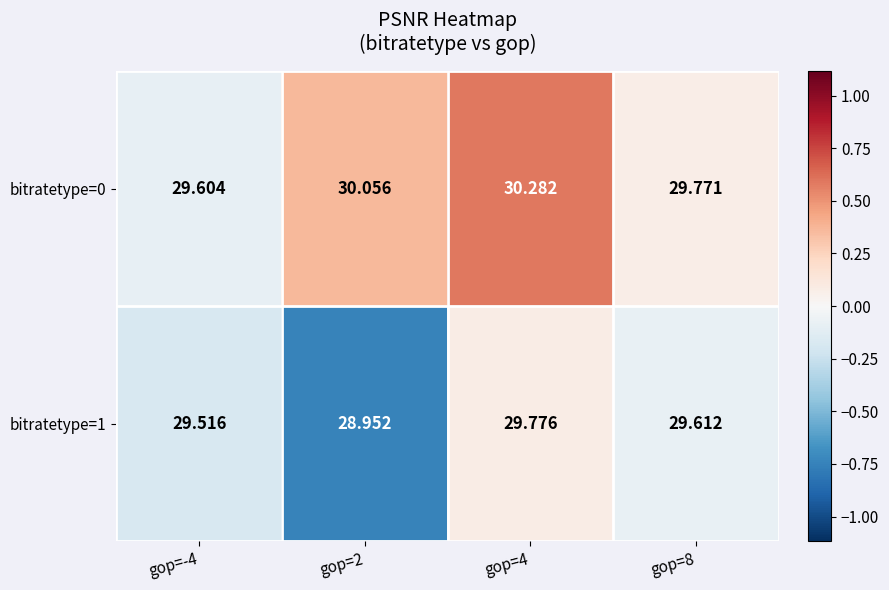

Is the value of bitratetype=0 at gop=2 greater than the value of bitratetype=1 at gop=2?

Yes